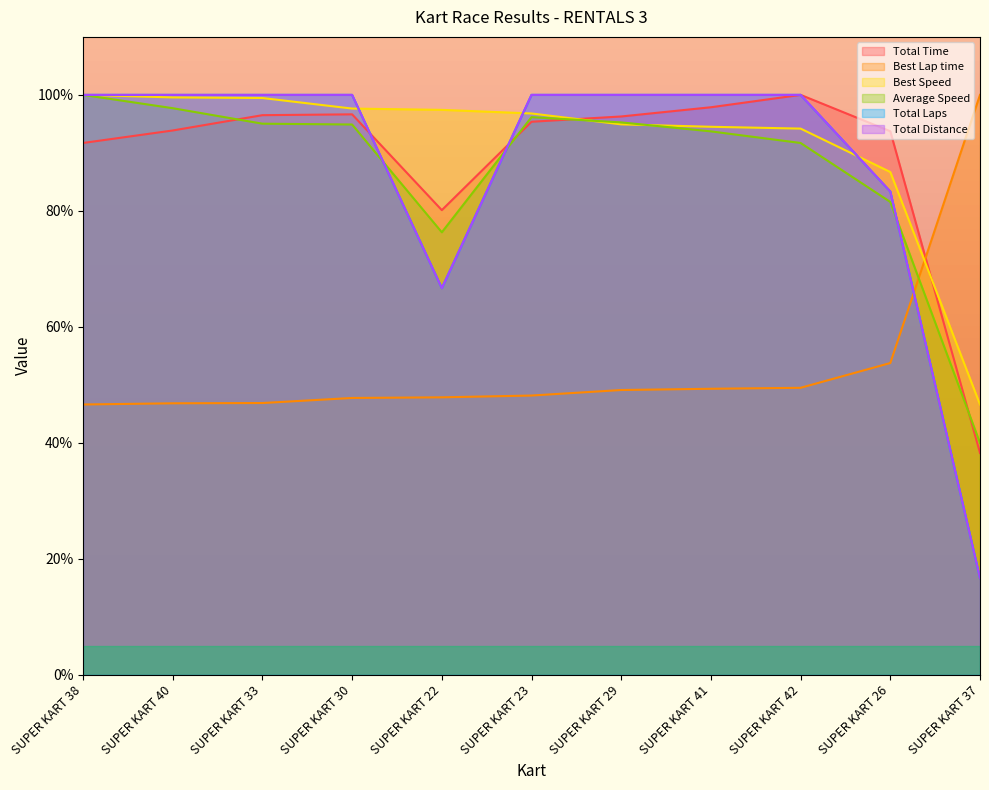

Read the Average Speed value at SUPER KART 30.

94.9